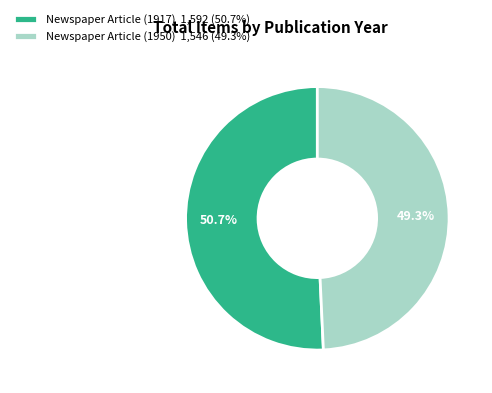

To the nearest percent, what is the average slice percentage?

50%